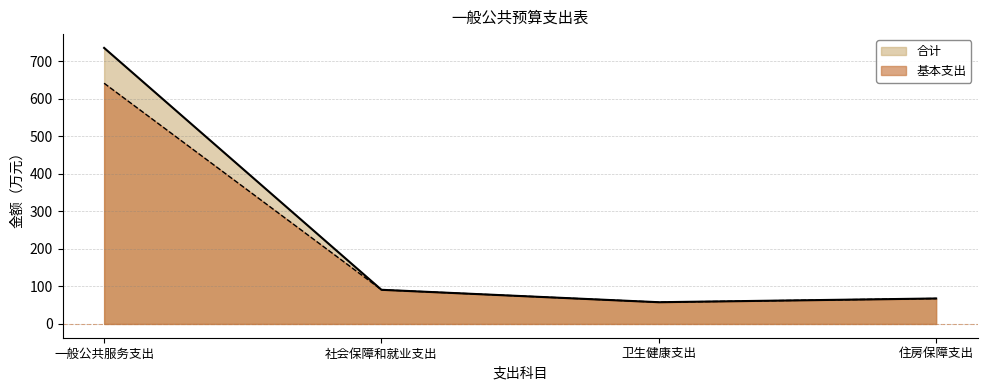

Between 一般公共服务支出 and 社会保障和就业支出, which series saw the biggest shift?

合计